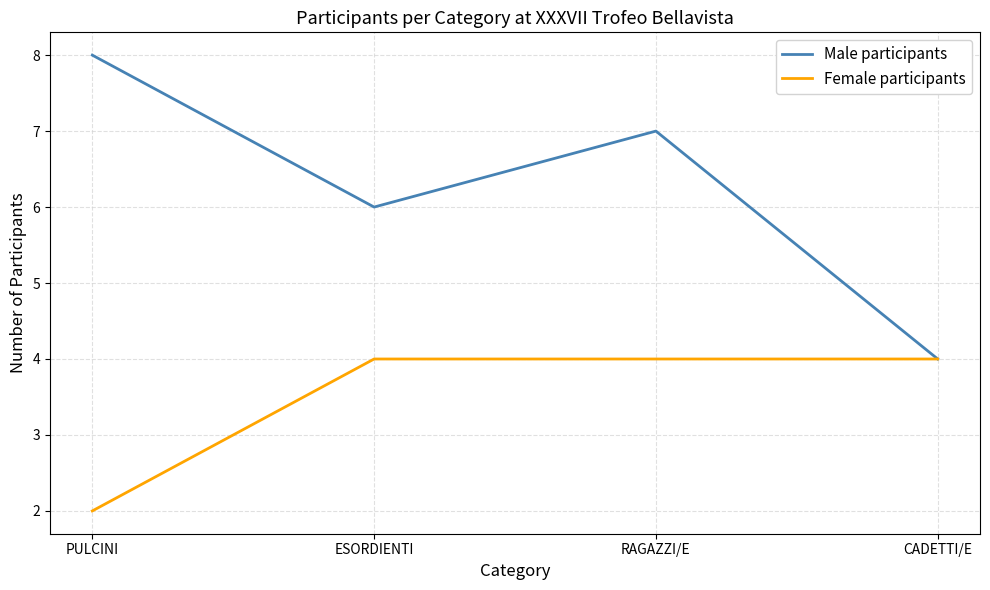

What position from the right is PULCINI?

4